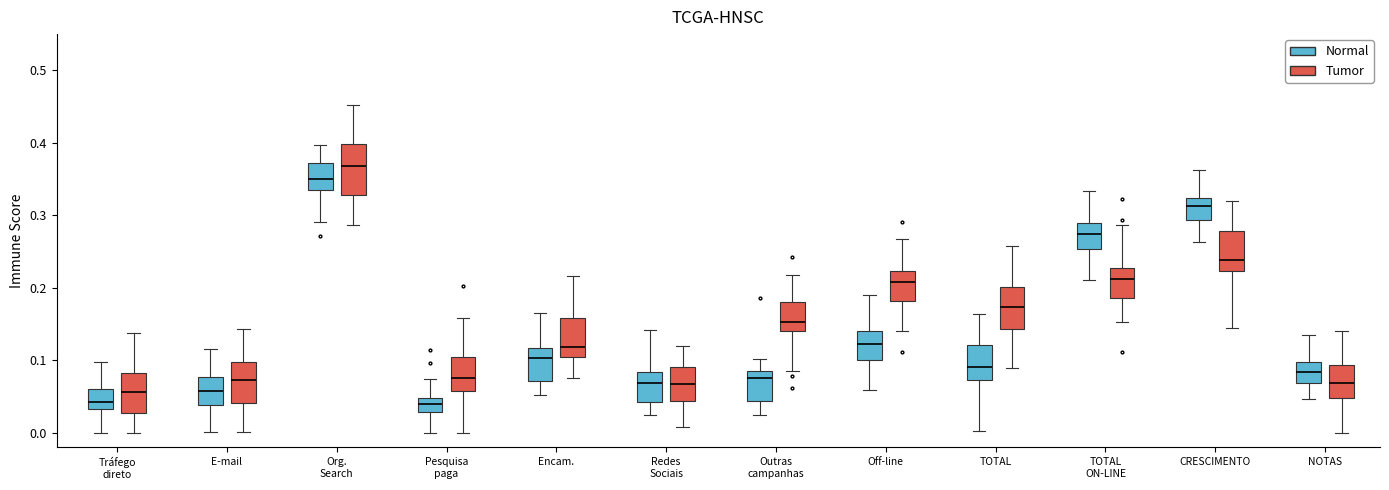

Reading left to right, read every box against the y-axis: the position of its median line, the range the box covers, and the ends of its whiskers. The values are not printed on the chart, so give them approximately, as read against the axis.

Tráfego direto (Normal): median 0.04, box 0.03 to 0.06, whiskers 0.00 to 0.10
Tráfego direto (Tumor): median 0.06, box 0.03 to 0.08, whiskers 0.00 to 0.14
E-mail (Normal): median 0.06, box 0.04 to 0.08, whiskers 0.00 to 0.12
E-mail (Tumor): median 0.07, box 0.04 to 0.10, whiskers 0.00 to 0.14
Org. Search (Normal): median 0.35, box 0.33 to 0.37, whiskers 0.29 to 0.40
Org. Search (Tumor): median 0.37, box 0.33 to 0.40, whiskers 0.29 to 0.45
Pesquisa paga (Normal): median 0.04, box 0.03 to 0.05, whiskers 0.00 to 0.07
Pesquisa paga (Tumor): median 0.08, box 0.06 to 0.10, whiskers 0.00 to 0.16
Encam. (Normal): median 0.10, box 0.07 to 0.12, whiskers 0.05 to 0.17
Encam. (Tumor): median 0.12, box 0.11 to 0.16, whiskers 0.08 to 0.22
Redes Sociais (Normal): median 0.07, box 0.04 to 0.08, whiskers 0.02 to 0.14
Redes Sociais (Tumor): median 0.07, box 0.04 to 0.09, whiskers 0.01 to 0.12
Outras campanhas (Normal): median 0.08, box 0.04 to 0.09, whiskers 0.02 to 0.10
Outras campanhas (Tumor): median 0.15, box 0.14 to 0.18, whiskers 0.09 to 0.22
Off-line (Normal): median 0.12, box 0.10 to 0.14, whiskers 0.06 to 0.19
Off-line (Tumor): median 0.21, box 0.18 to 0.22, whiskers 0.14 to 0.27
TOTAL (Normal): median 0.09, box 0.07 to 0.12, whiskers 0.00 to 0.16
TOTAL (Tumor): median 0.17, box 0.14 to 0.20, whiskers 0.09 to 0.26
TOTAL ON-LINE (Normal): median 0.27, box 0.25 to 0.29, whiskers 0.21 to 0.33
TOTAL ON-LINE (Tumor): median 0.21, box 0.19 to 0.23, whiskers 0.15 to 0.29
CRESCIMENTO (Normal): median 0.31, box 0.29 to 0.32, whiskers 0.26 to 0.36
CRESCIMENTO (Tumor): median 0.24, box 0.22 to 0.28, whiskers 0.14 to 0.32
NOTAS (Normal): median 0.08, box 0.07 to 0.10, whiskers 0.05 to 0.13
NOTAS (Tumor): median 0.07, box 0.05 to 0.09, whiskers 0.00 to 0.14